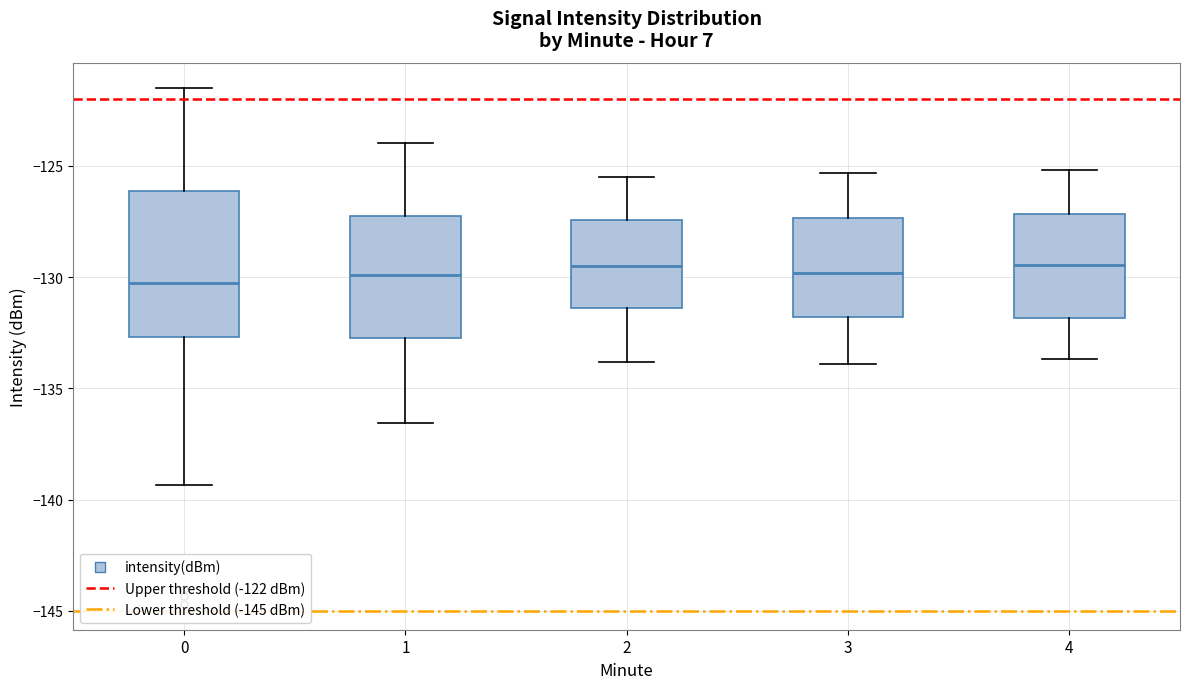

Reading left to right, transcribe this box plot: for each box, give where its median line is, the range the box spans, and where its two whiskers end, as read against the y-axis. The values are not printed on the chart, so give them approximately, as read against the axis.

0: median -130.5, box -132.5 to -126.0, whiskers -139.5 to -121.5
1: median -130.0, box -132.5 to -127.5, whiskers -136.5 to -124.0
2: median -129.5, box -131.5 to -127.5, whiskers -134.0 to -125.5
3: median -130.0, box -132.0 to -127.5, whiskers -134.0 to -125.5
4: median -129.5, box -132.0 to -127.0, whiskers -133.5 to -125.0